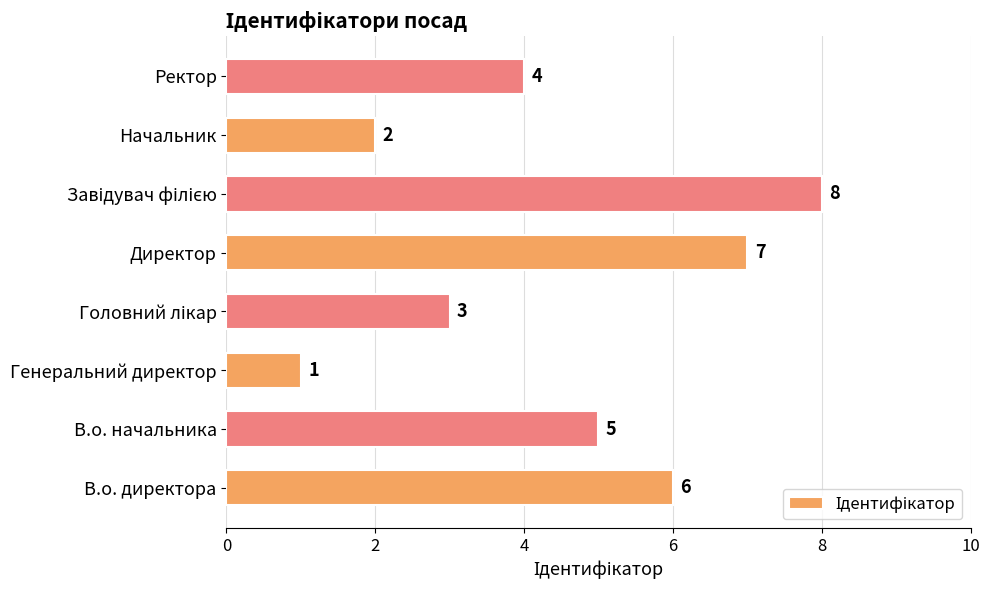

Reading bottom to top, transcribe all the data shown in this chart.

6	5	1	3	7	8	2	4